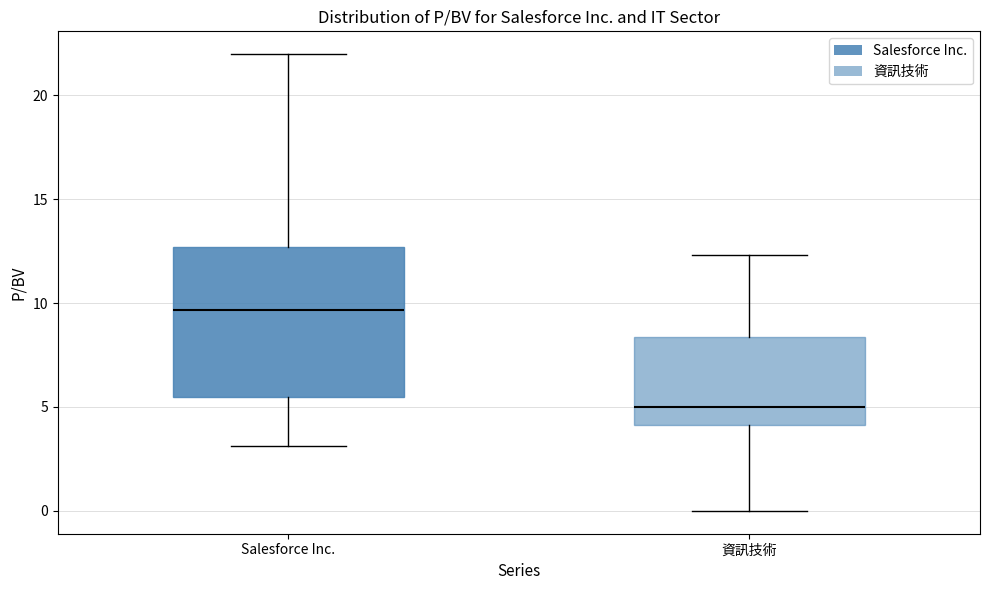

Reading left to right, transcribe this box plot: for each box, give where its median line is, the range the box spans, and where its two whiskers end, as read against the y-axis. The values are not printed on the chart, so give them approximately, as read against the axis.

Salesforce Inc.: median 9.5, box 5.5 to 12.5, whiskers 3.0 to 22.0
資訊技術: median 5.0, box 4.0 to 8.5, whiskers 0.0 to 12.5